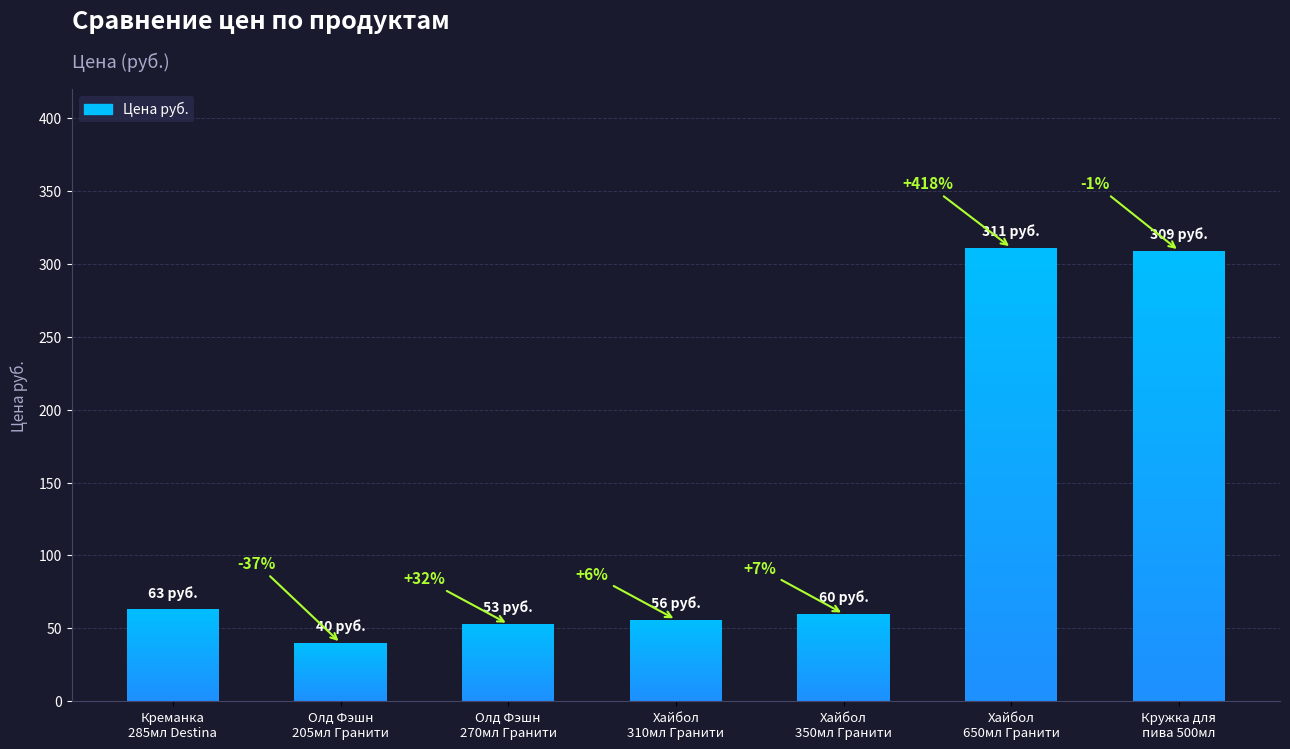

What position from the right is Хайбол
310мл Гранити?

4